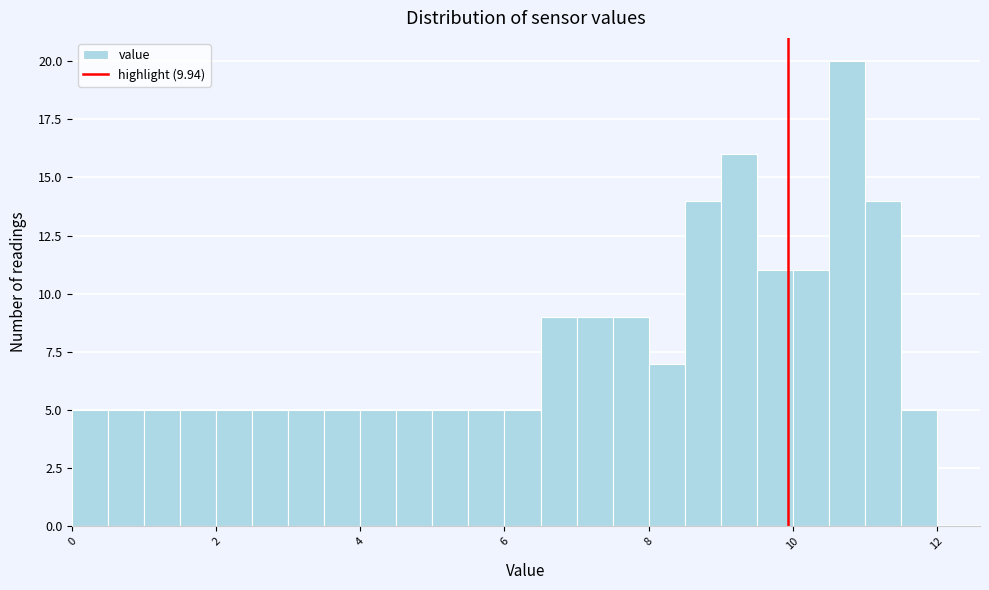

Around what value on the x-axis is the tallest bar? Give the approximate position of its centre, as read against the axis.

10.8